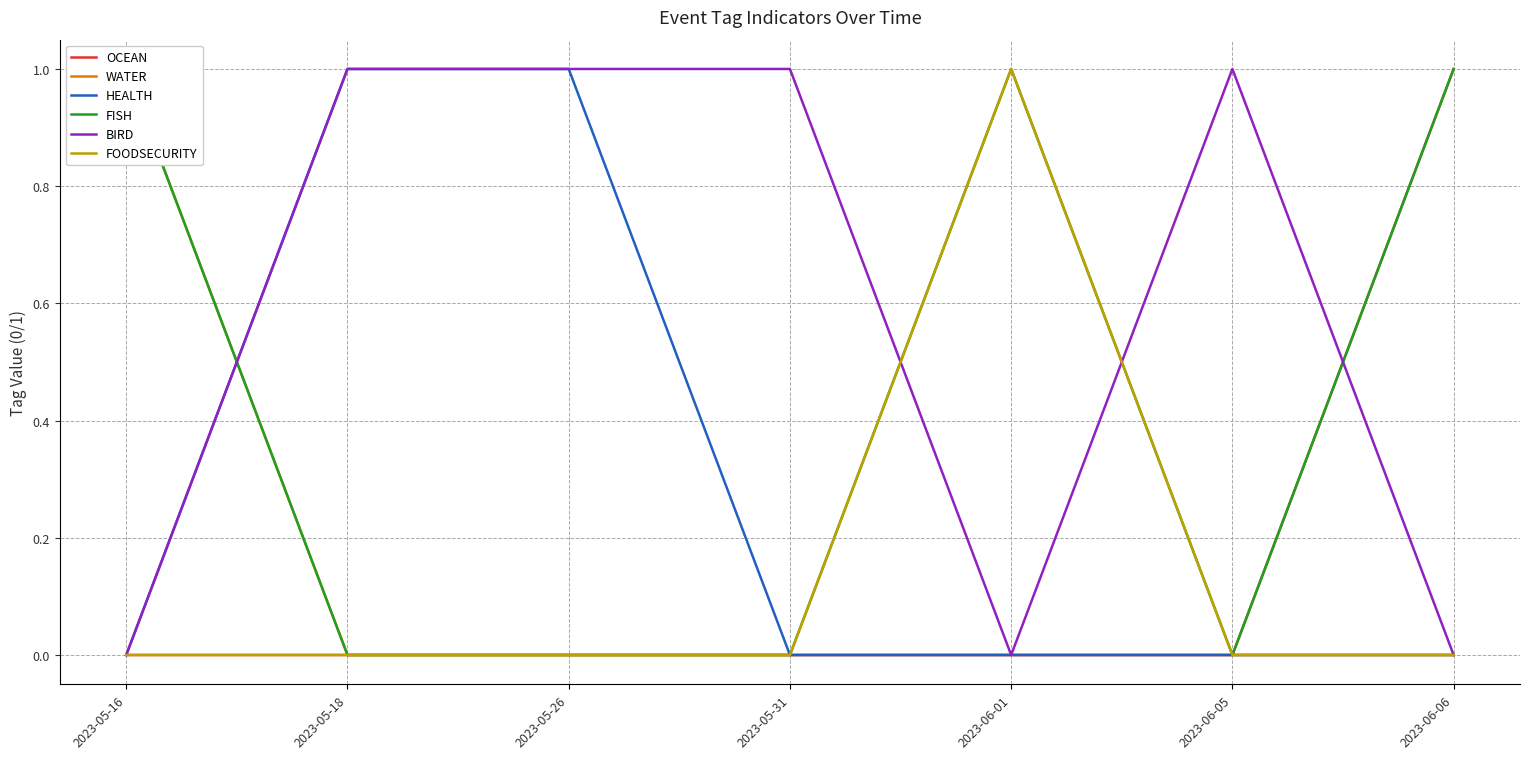

At which label is OCEAN closest to 0?

2023-05-16